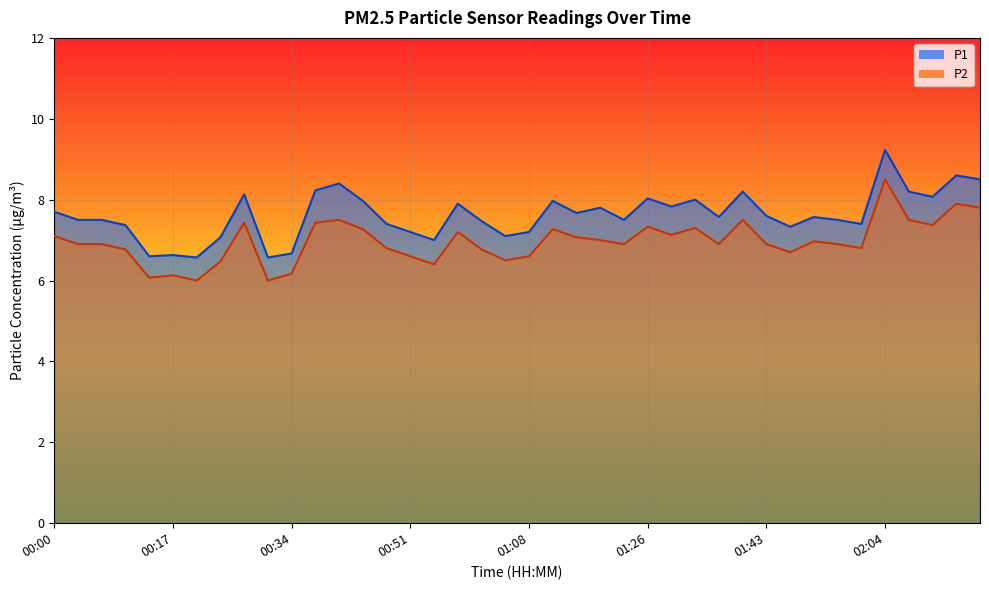

What is the difference between the maximum and minimum values in the P2 series?

2.5